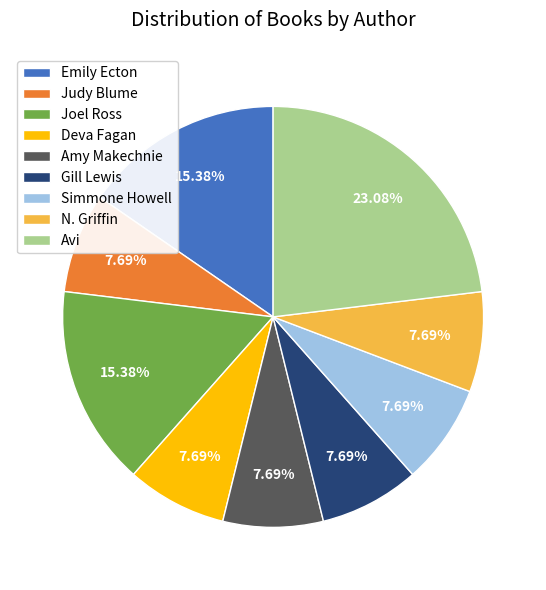

What is the ratio of the value at Gill Lewis to the value at Amy Makechnie?

1.0